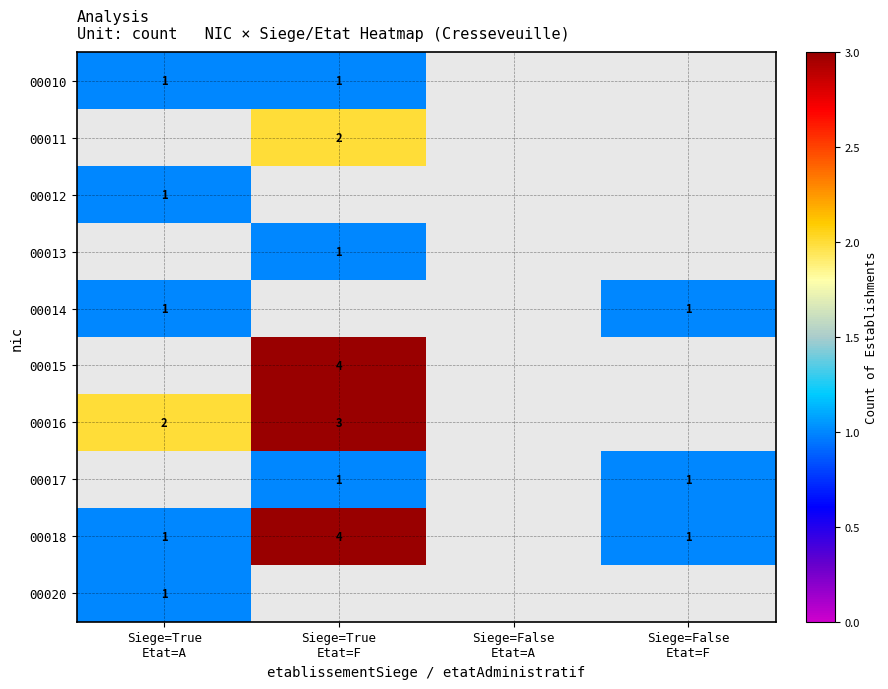

True or false: 00014 has a value of 1.0 at Siege=True Etat=A.

True